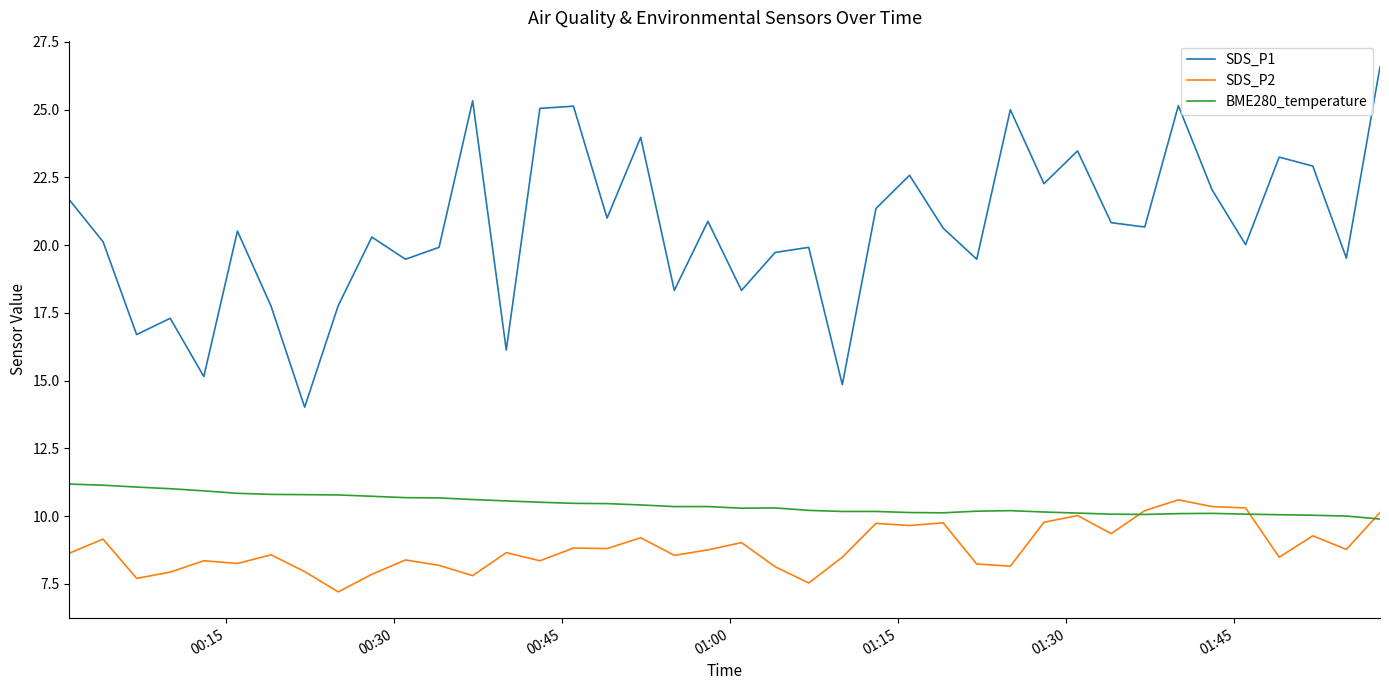

Which series has the widest spread of values?

SDS_P1